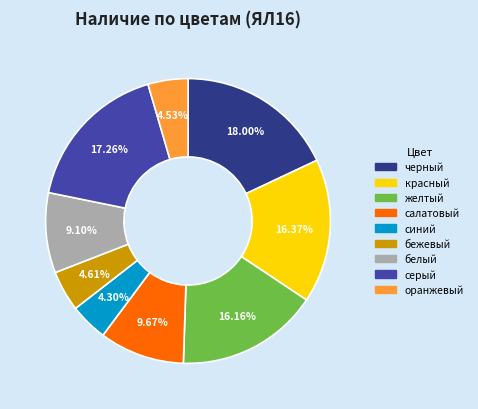

Does белый account for over 50% of the chart?

No